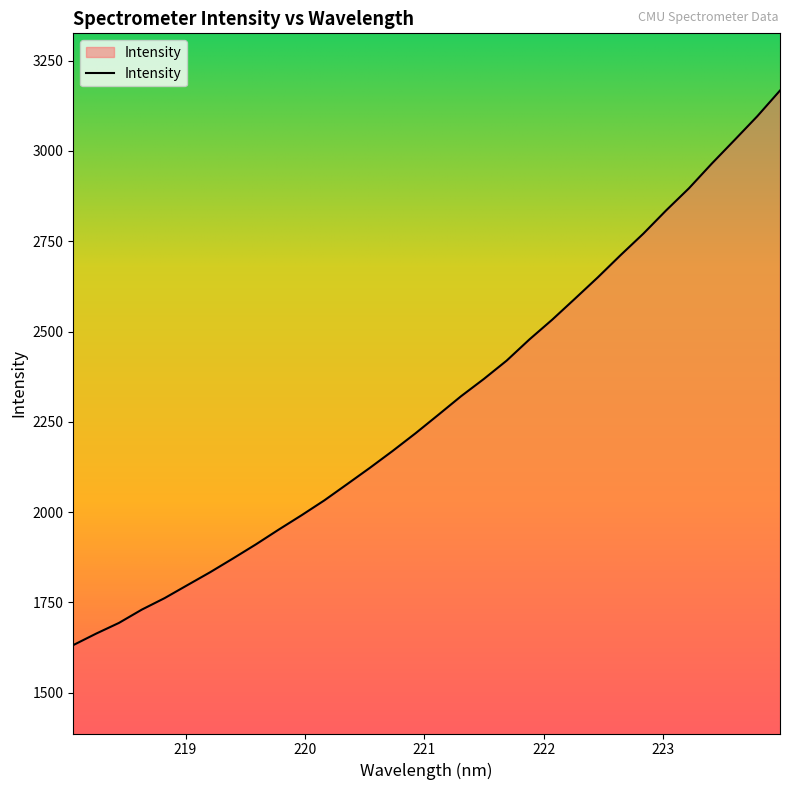

What is the smallest value displayed?

1632.0